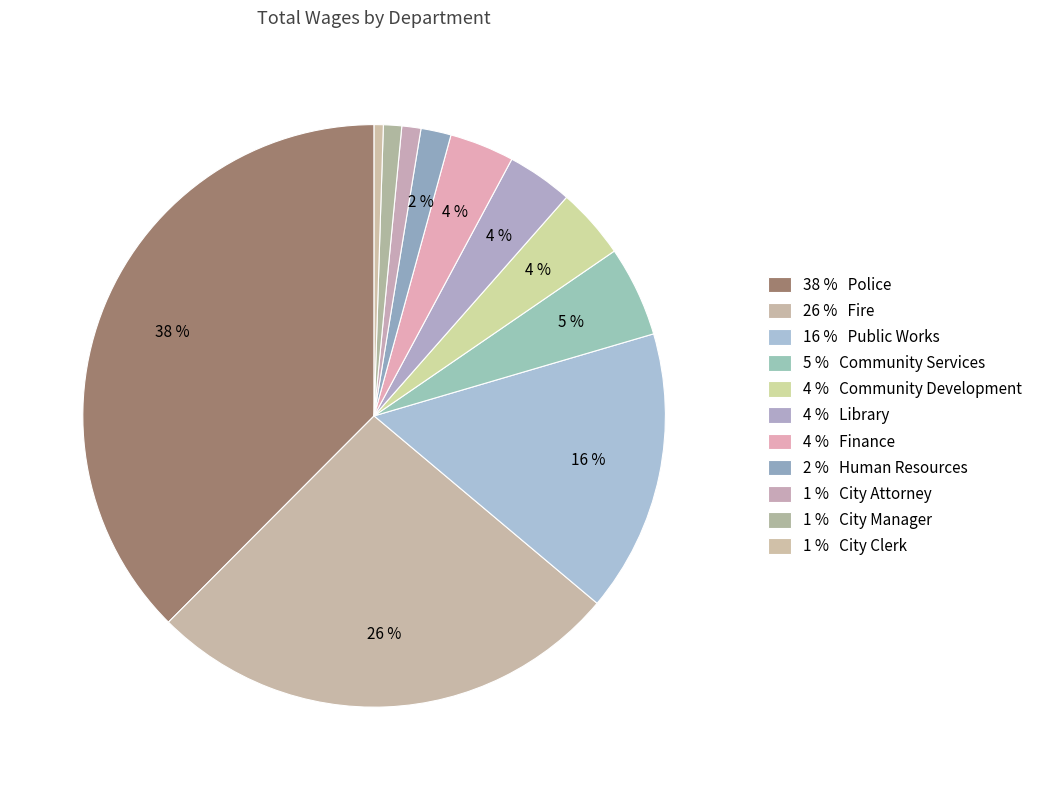

How many segments does this pie chart have?

11